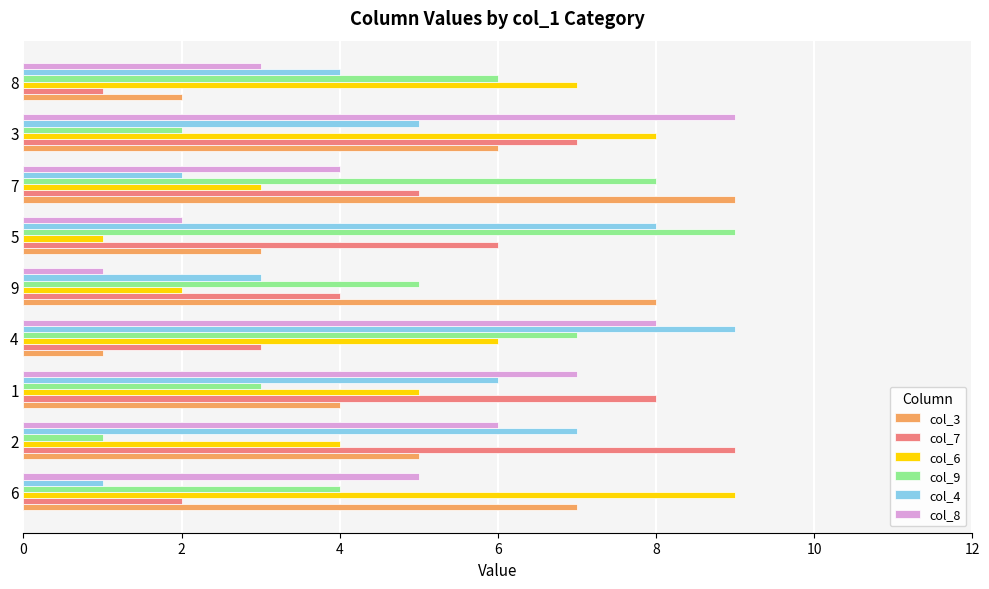

At how many categories does at least one series exceed 5?

9